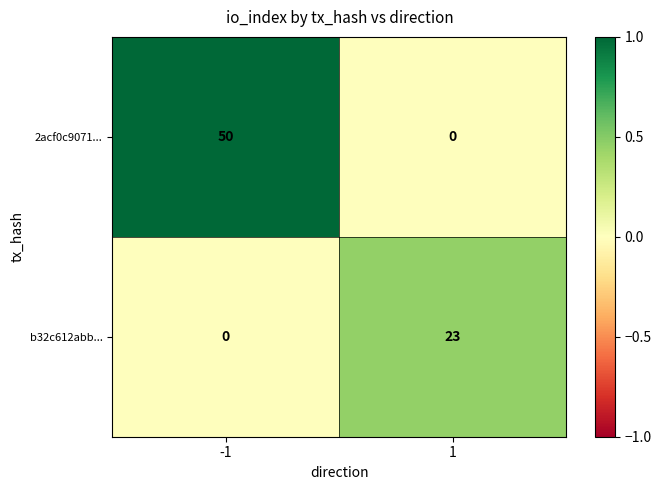

What is the sum of the 2acf0c9071... values at 1 and -1?

50